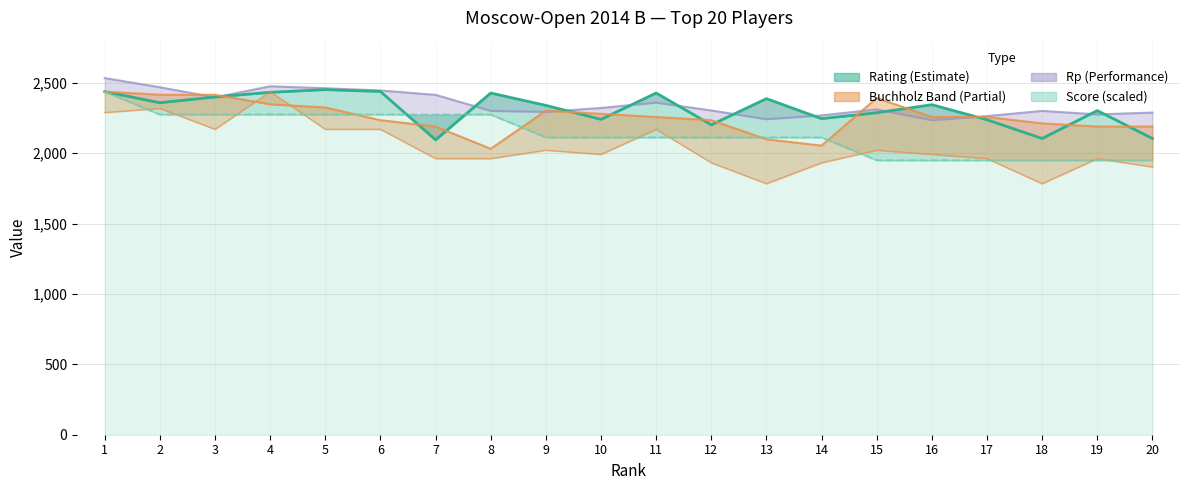

True or false: Doп3 has more than 0 interior local peaks.

True